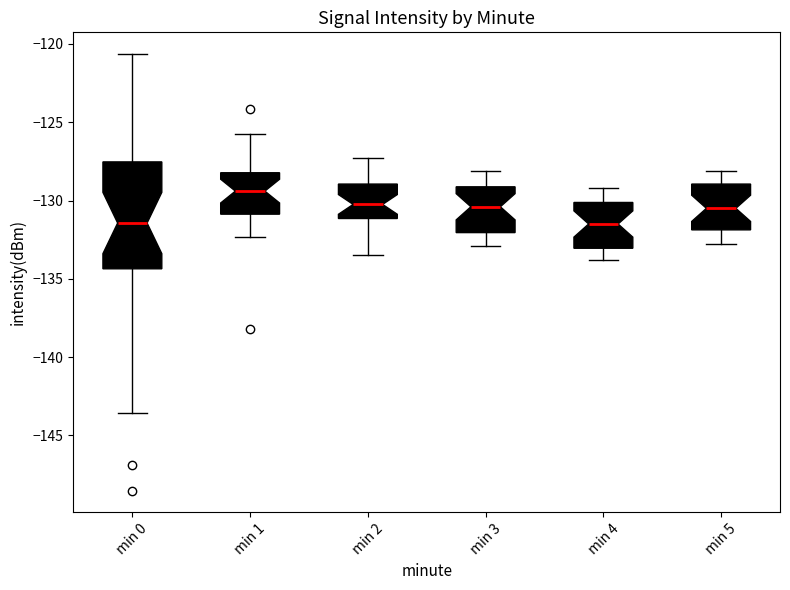

Reading left to right, read every box against the y-axis: the position of its median line, the range the box covers, and the ends of its whiskers. The values are not printed on the chart, so give them approximately, as read against the axis.

min 0: median -131.5, box -134.5 to -127.5, whiskers -143.5 to -120.5
min 1: median -129.5, box -131.0 to -128.0, whiskers -132.5 to -125.5
min 2: median -130.0, box -131.0 to -129.0, whiskers -133.5 to -127.5
min 3: median -130.5, box -132.0 to -129.0, whiskers -133.0 to -128.0
min 4: median -131.5, box -133.0 to -130.0, whiskers -134.0 to -129.0
min 5: median -130.5, box -132.0 to -129.0, whiskers -133.0 to -128.0